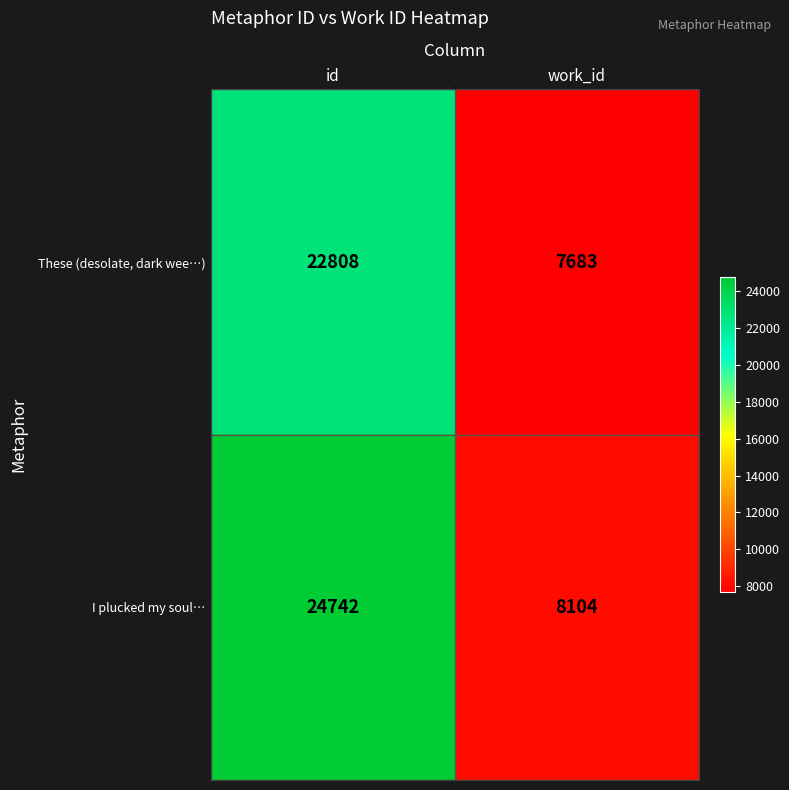

Which category has the highest value in the I plucked my soul… series?

id